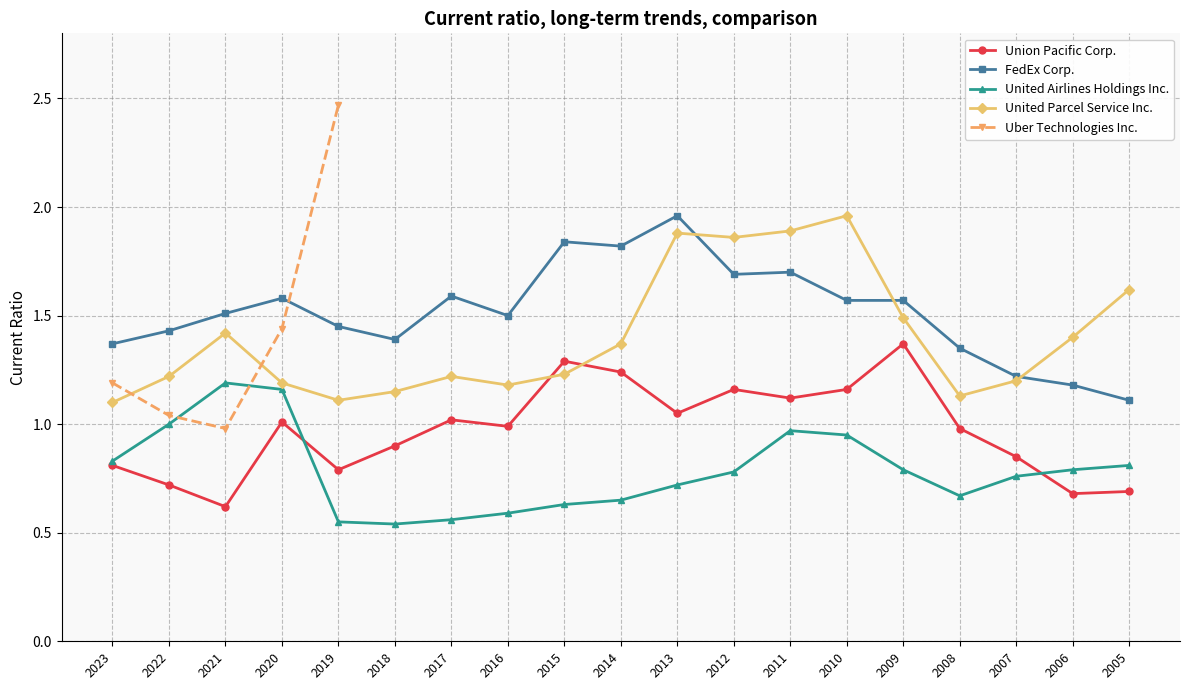

What is the value of the FedEx Corp. point at the 12th from the left?

1.7